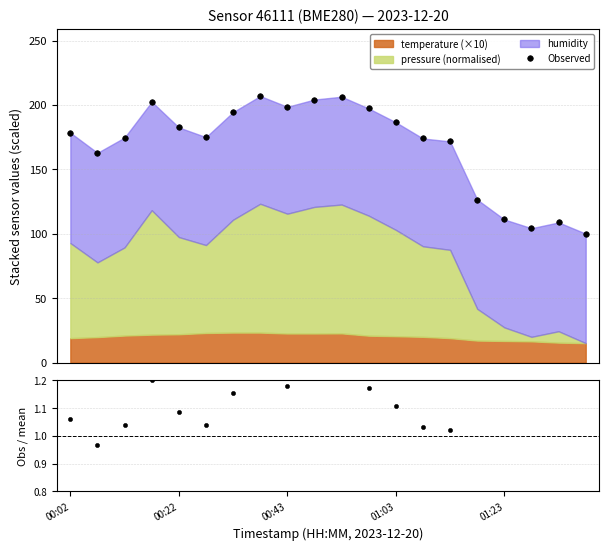

Which series changed the most between 8 and 11?

Observed